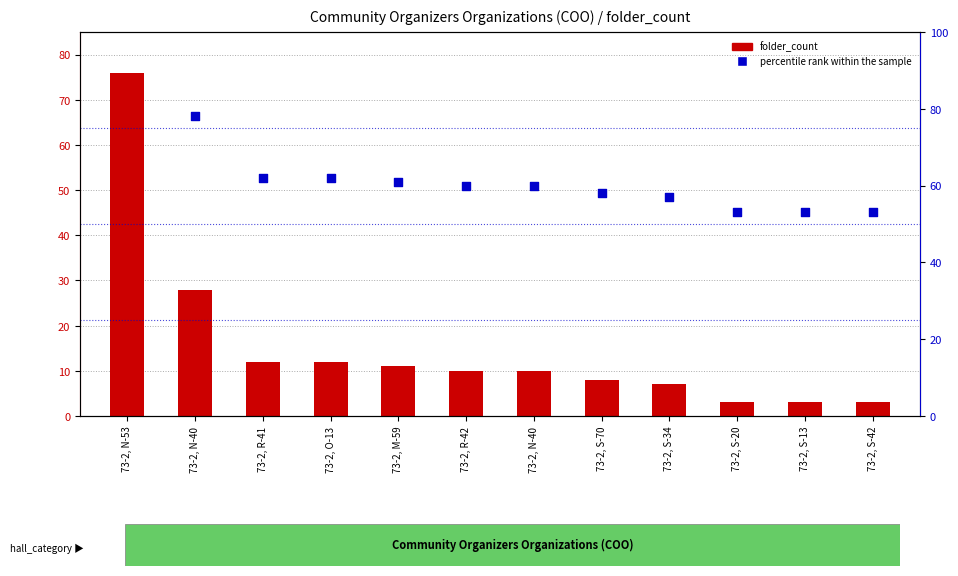

Which series contains the highest Y value?

percentile rank within the sample